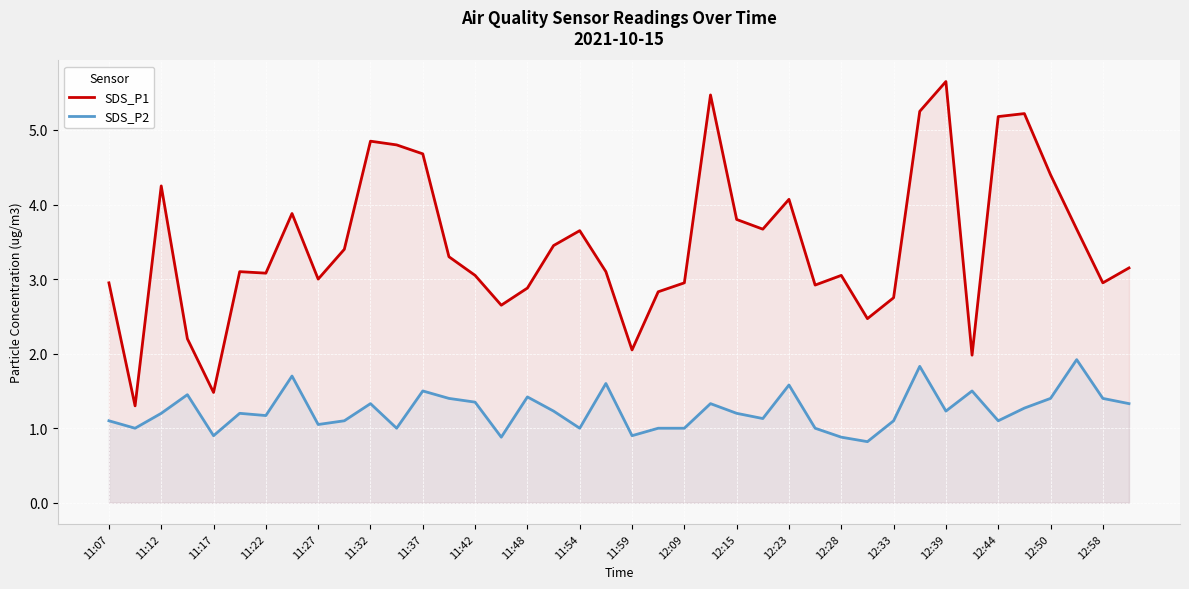

The value of SDS_P2 at 23 is 1.3. True or false?

True